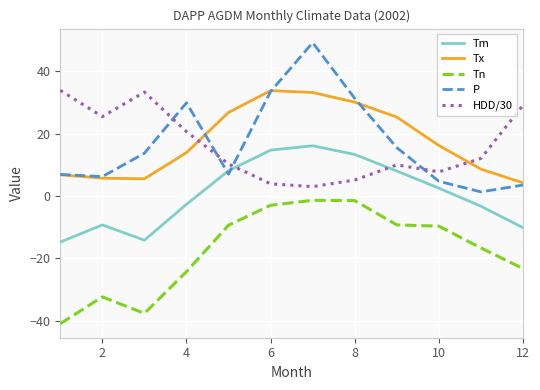

True or false: P and Tn cross at least once.

False